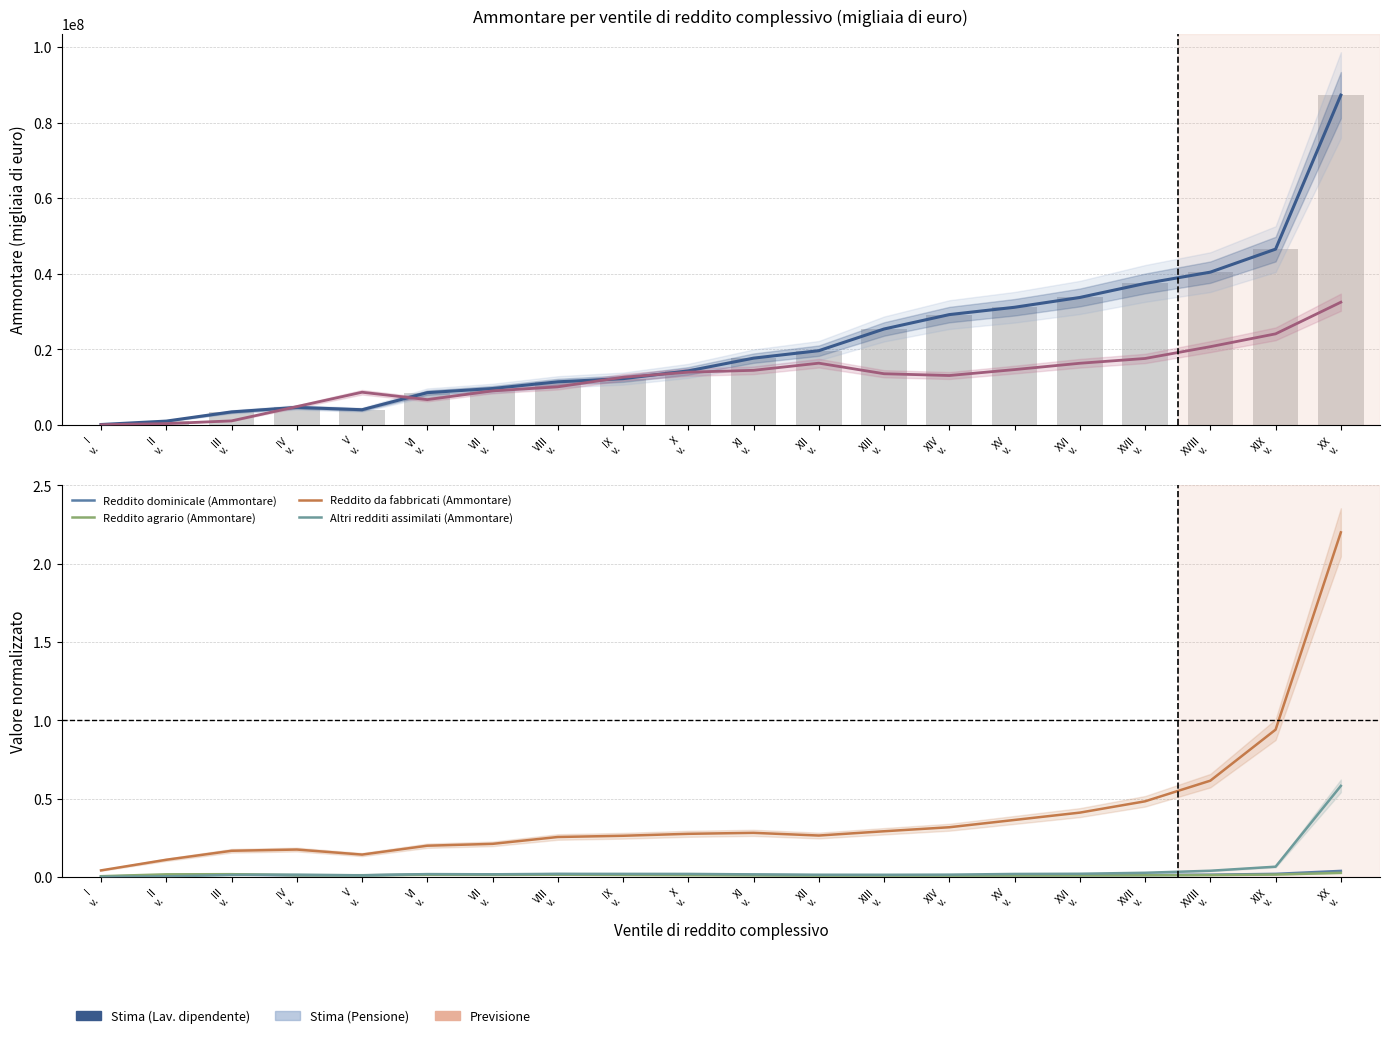

Rank the series by their maximum value, from lowest to highest.

Reddito agrario (Ammontare), Reddito dominicale (Ammontare), Altri redditi assimilati (Ammontare), Reddito da fabbricati (Ammontare), Reddito da pensione (Ammontare), Reddito da lavoro dipendente (Ammontare)